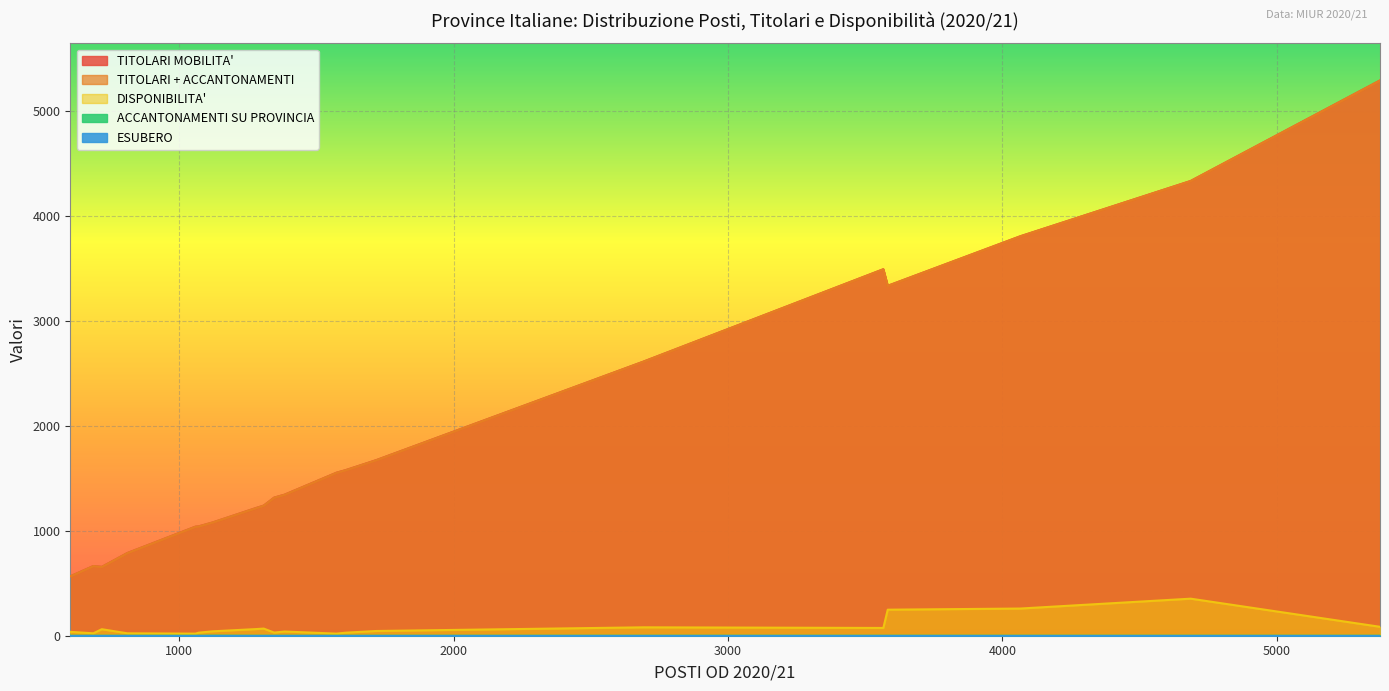

The value of ESUBERO at Ancona is 0. True or false?

True